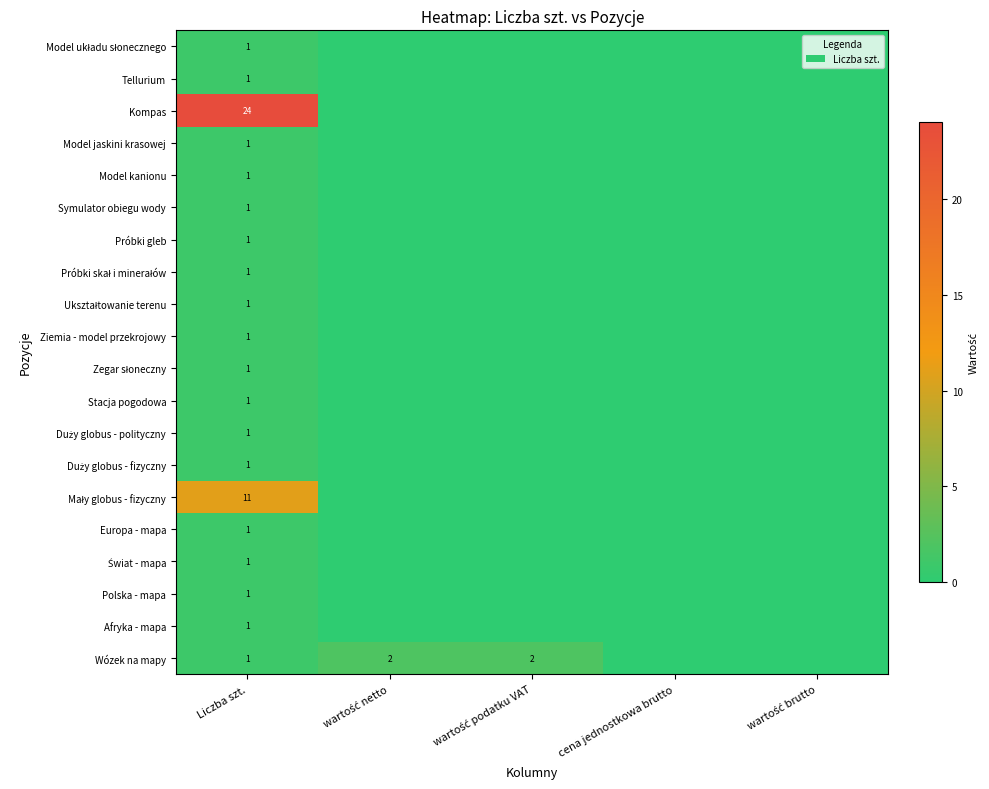

At which category is the sum across all series the highest?

Liczba szt.